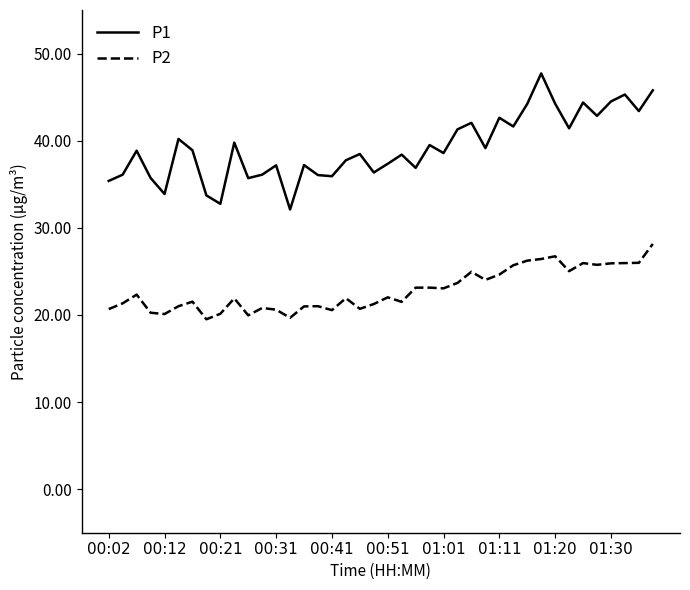

Which series has the largest range (max minus min)?

P1